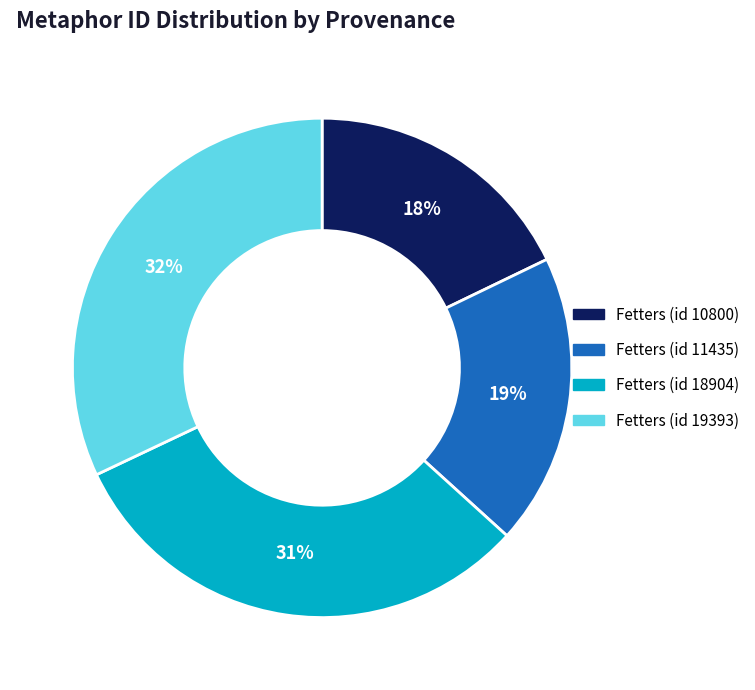

To the nearest percent, what is the difference between the largest and smallest slice percentages?

14%